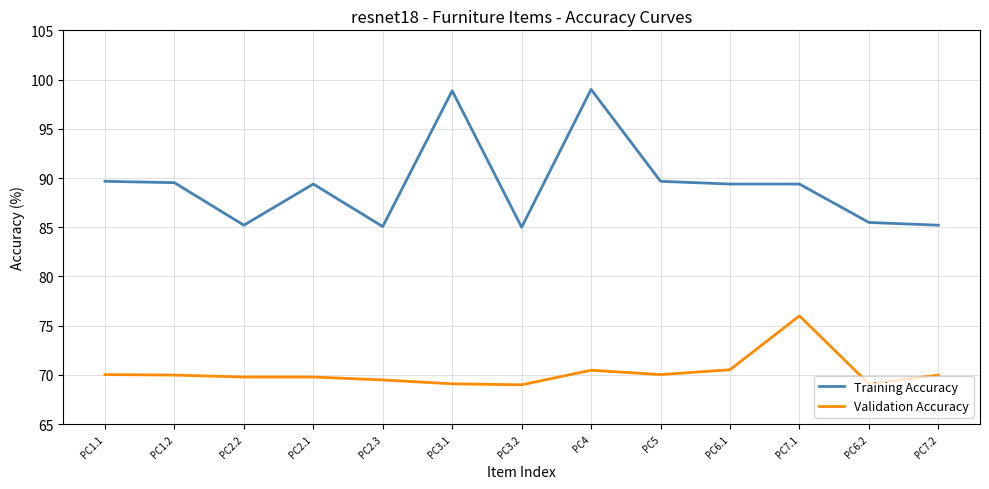

Does the chart display data point markers on the line(s)?

No